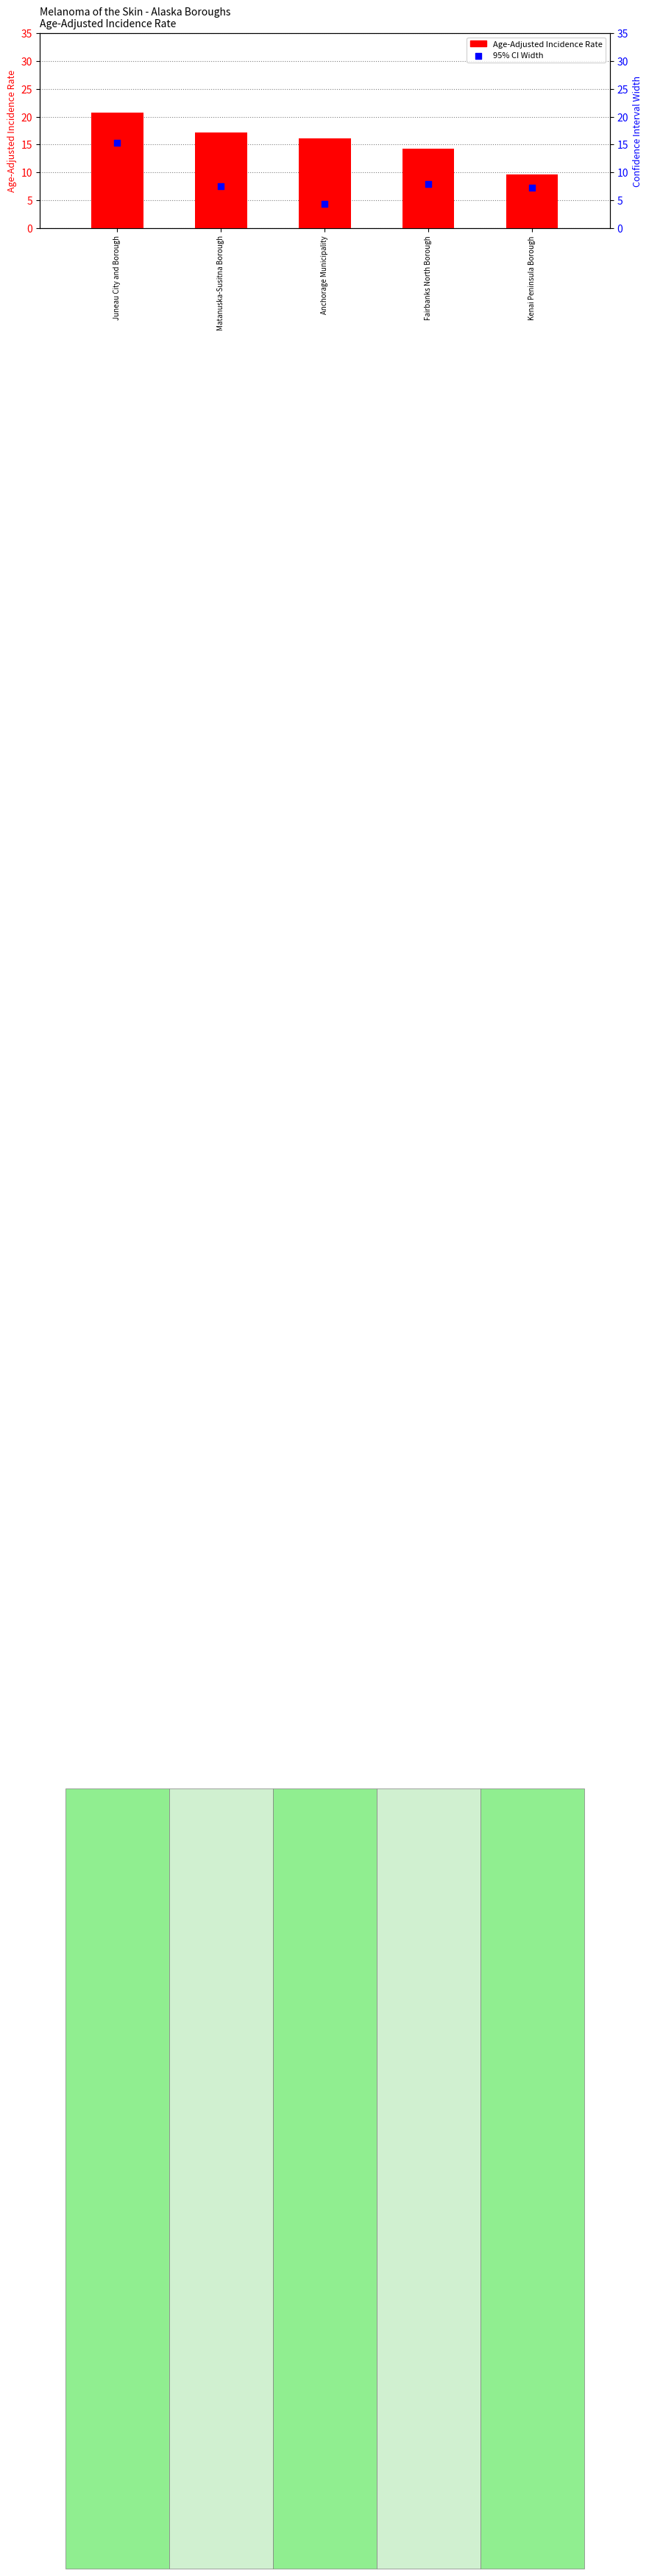

What are all the series names shown in the legend?

Age-Adjusted Incidence Rate, 95% CI Width